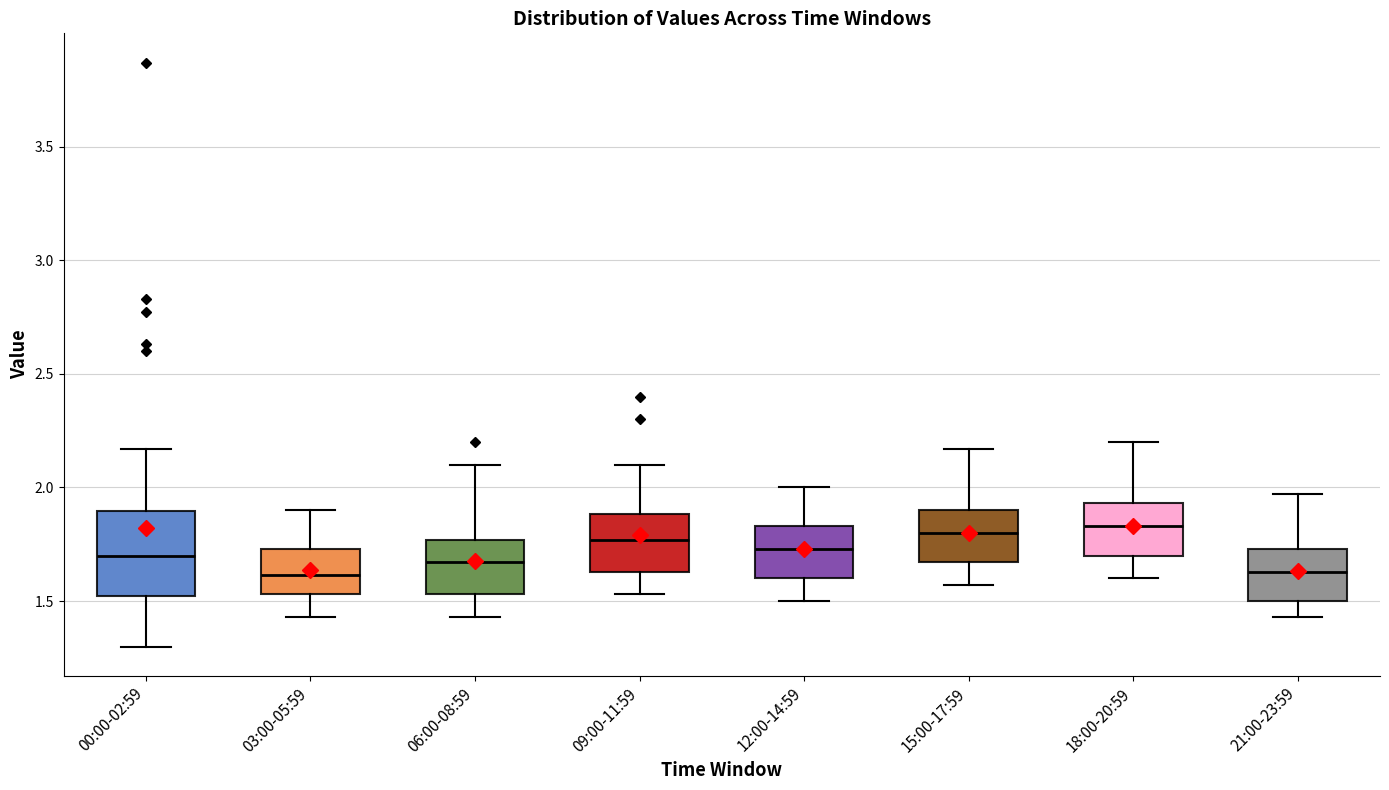

Where is the upper edge of the box for 06:00-08:59 on the y-axis? The values are not printed on the chart, so give them approximately, as read against the axis.

1.75